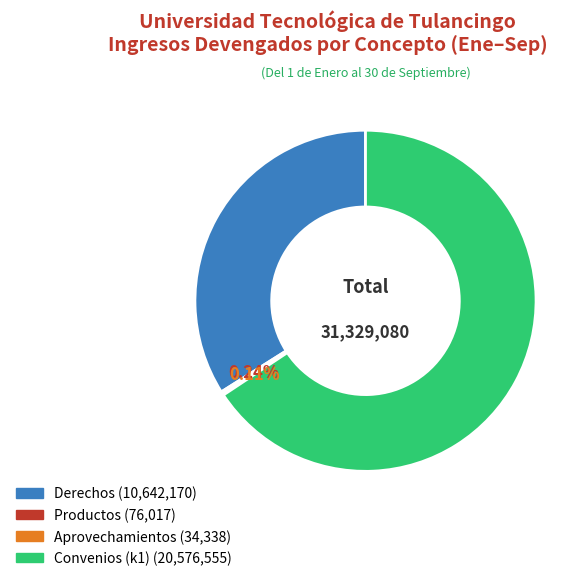

Which category accounts for the majority?

Convenios (k1)